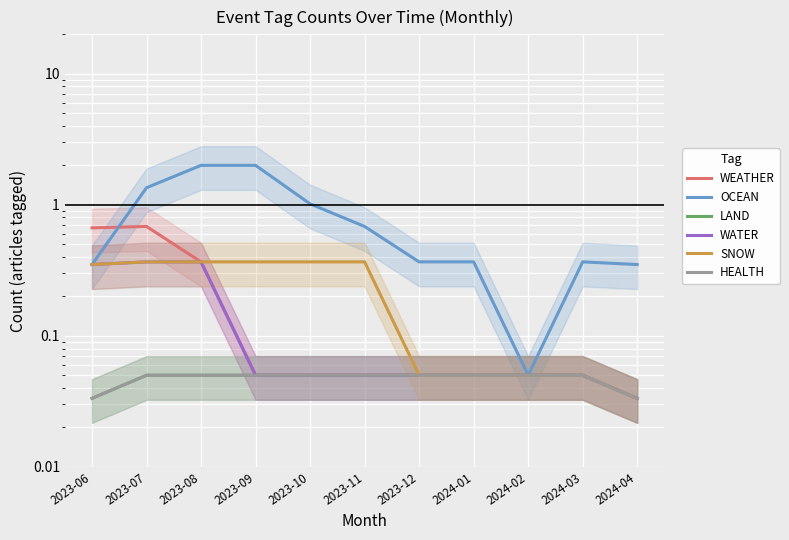

List the labels in order of HEALTH value, largest first.

2023-07, 2023-08, 2023-09, 2023-10, 2023-11, 2023-12, 2024-01, 2024-02, 2024-03, 2023-06, 2024-04